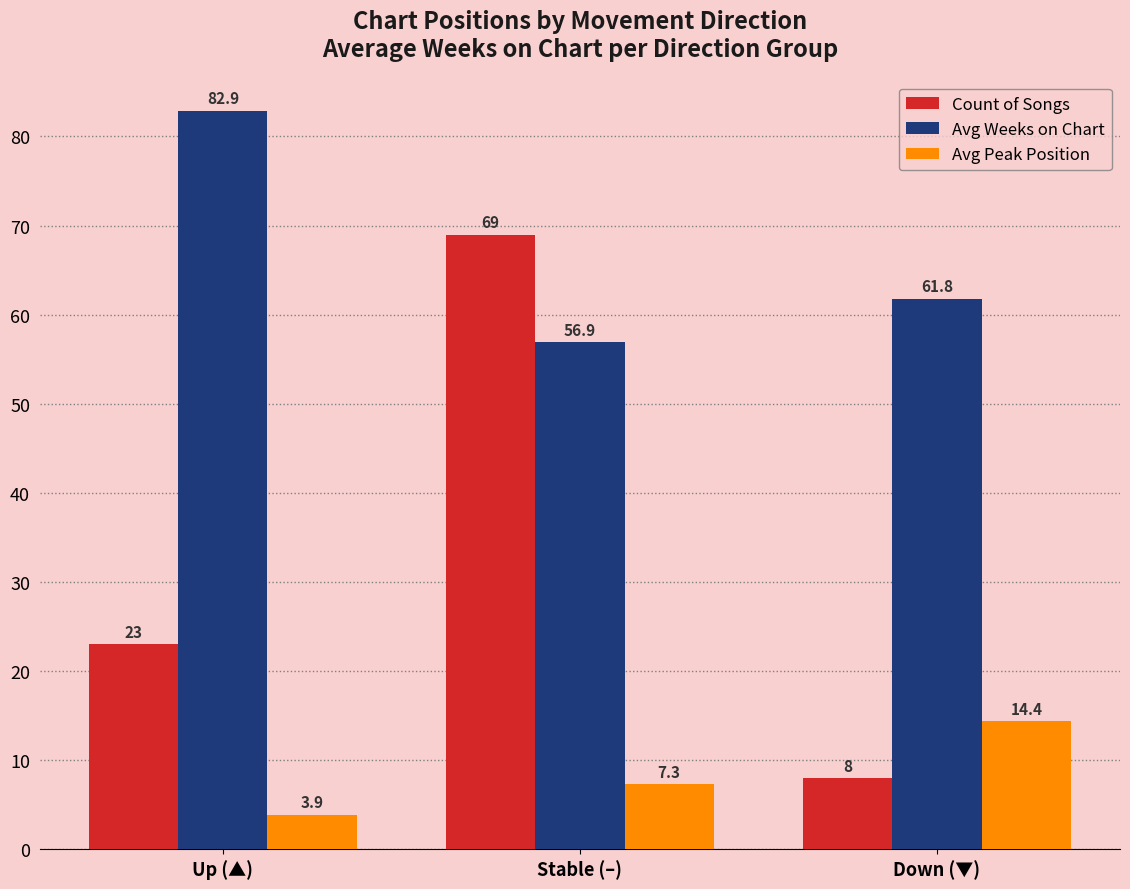

What is the difference between the highest and lowest values at Down (▼)?

53.8